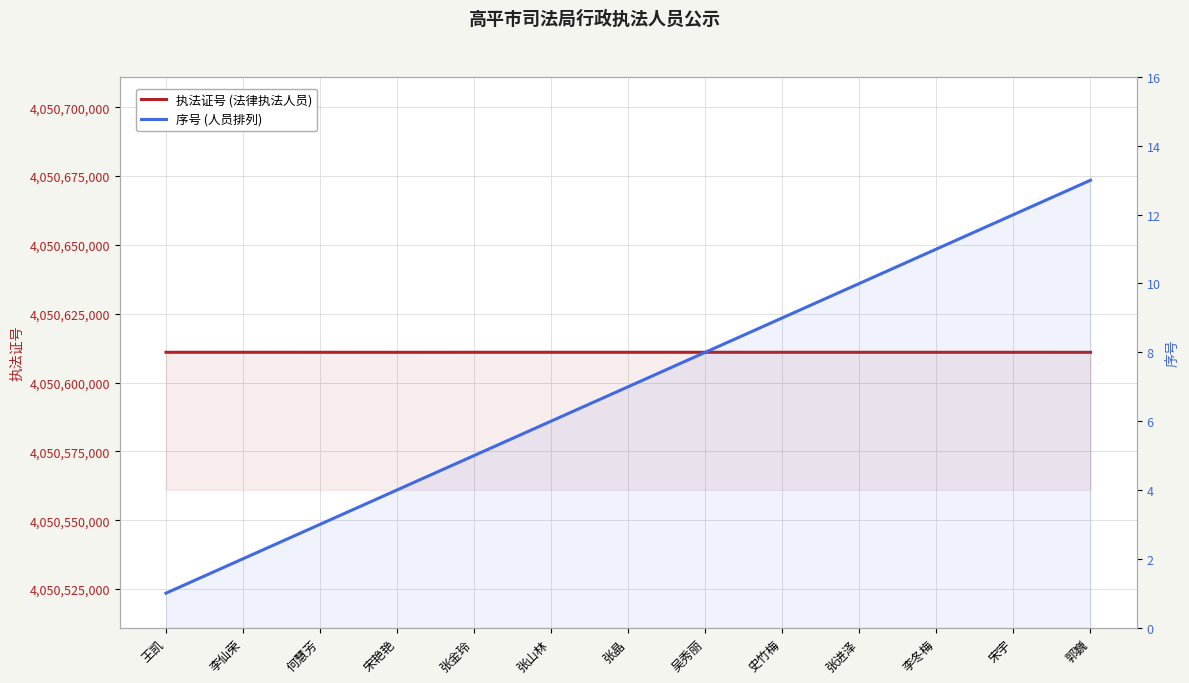

What are all the series names shown in the legend?

执法证号, 序号